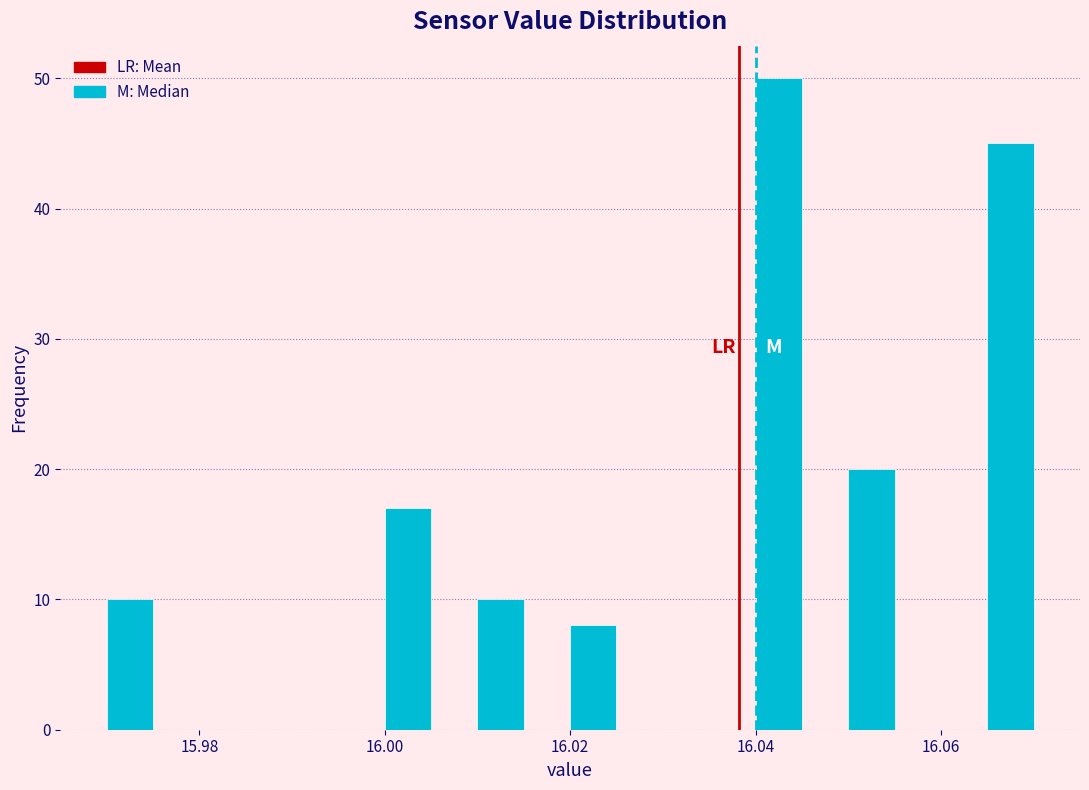

Read against the x-axis, roughly where is the centre of the tallest bar?

16.042